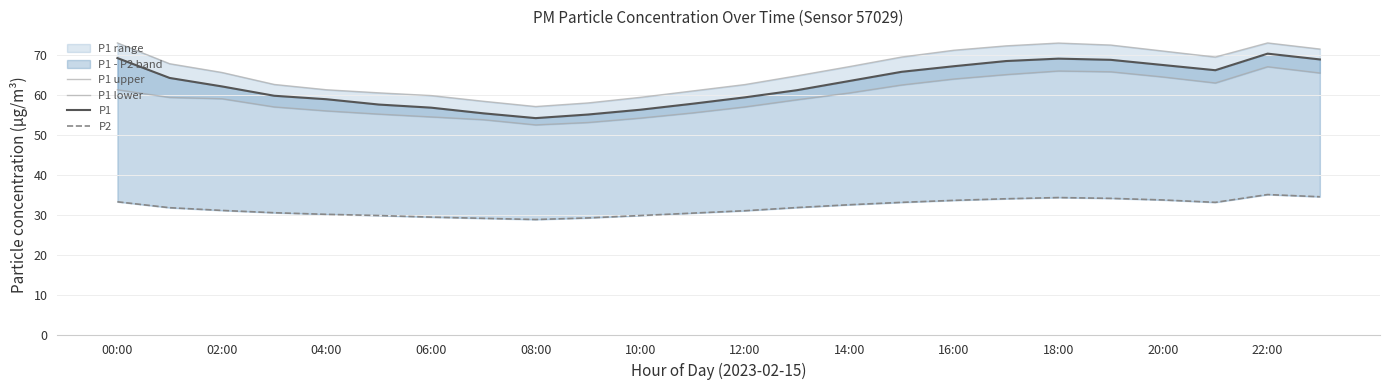

How many data points in P2 are above 31?

14